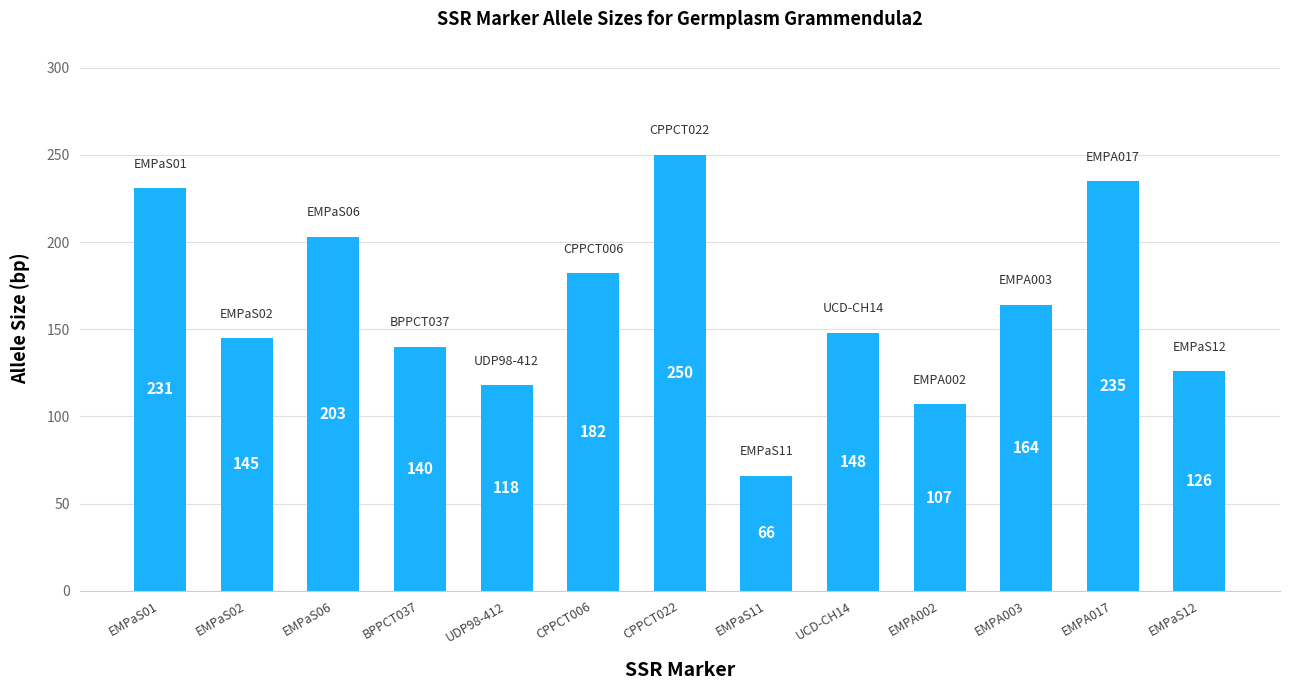

What position from the right is BPPCT037?

10